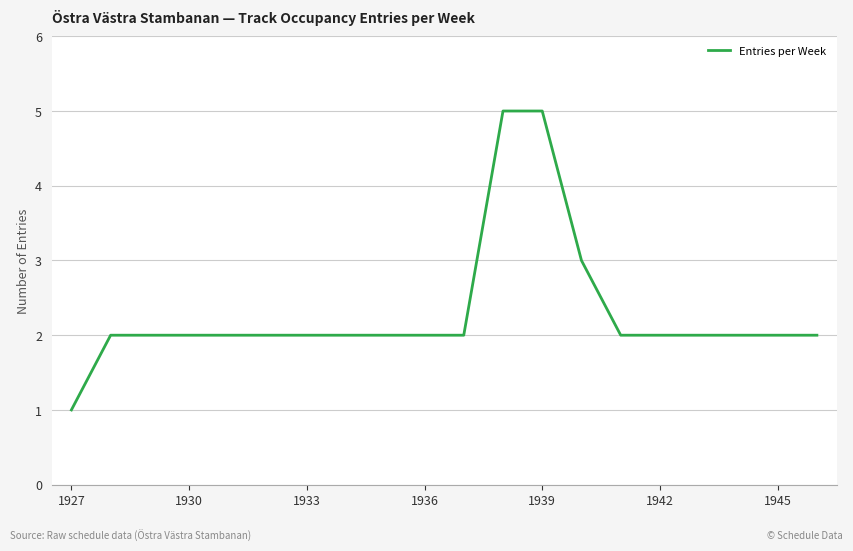

What is the greatest value displayed?

5